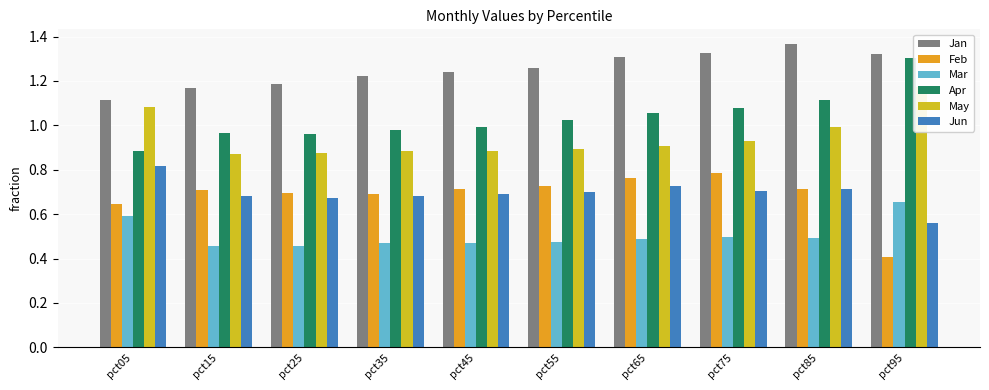

Count the Jan values in the range 1 to 2.

10